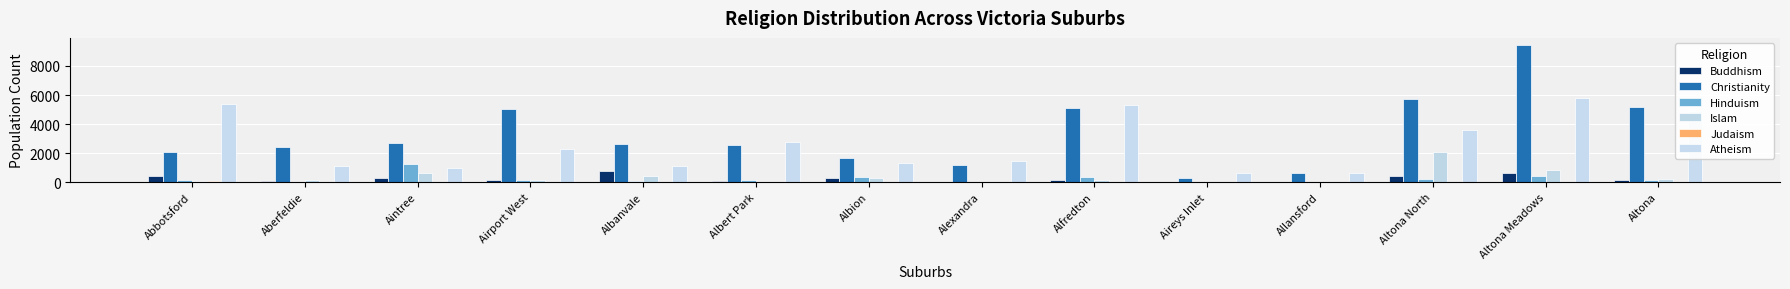

At which label does Buddhism reach its minimum?

Allansford